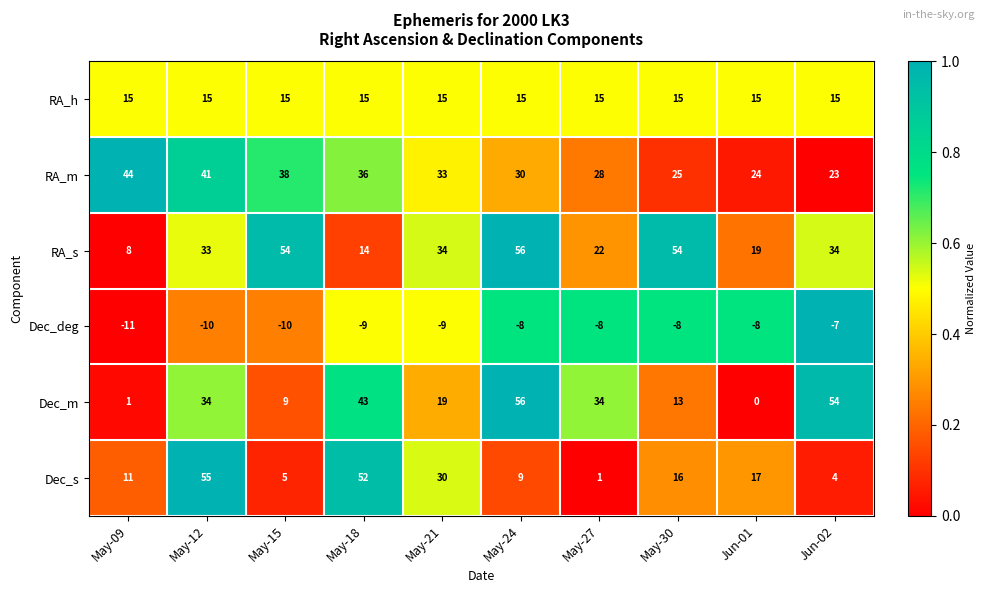

Which series has the largest total across all categories?

RA_s